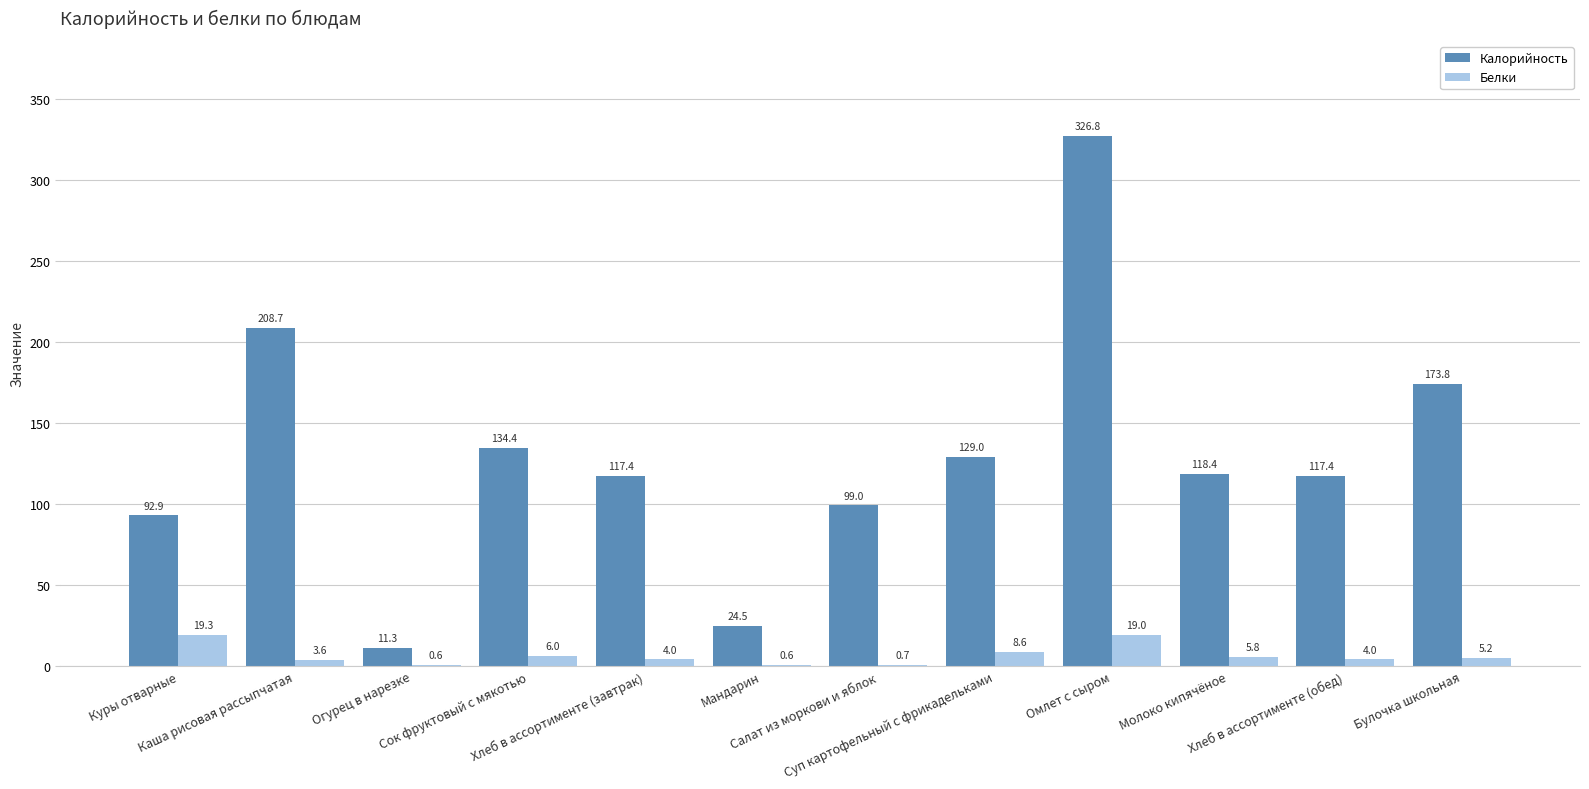

What is the sum of the Калорийность values at Куры отварные and Мандарин?

117.4